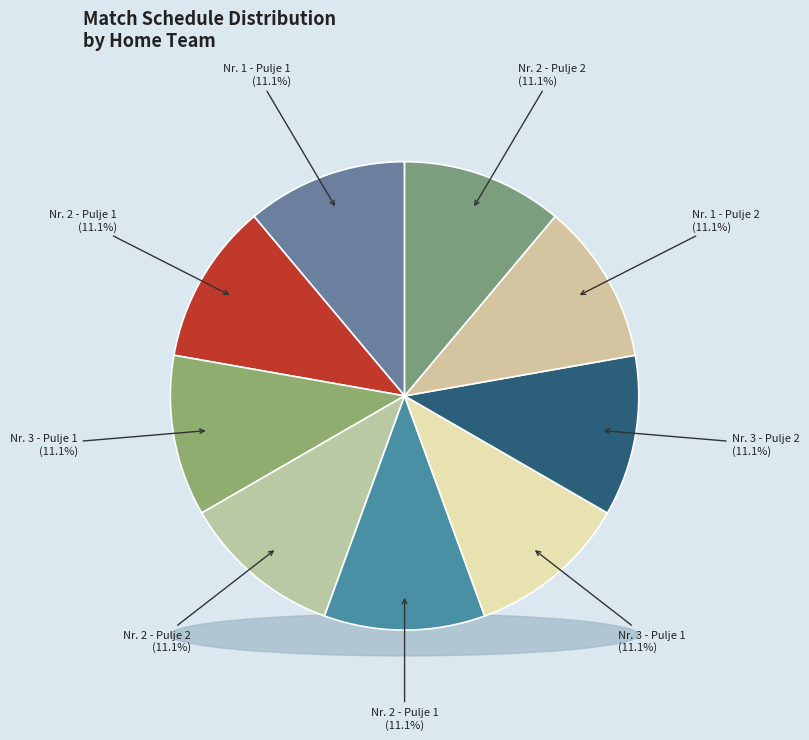

What is the smallest slice in the pie chart?

Nr. 1 - Pulje 1